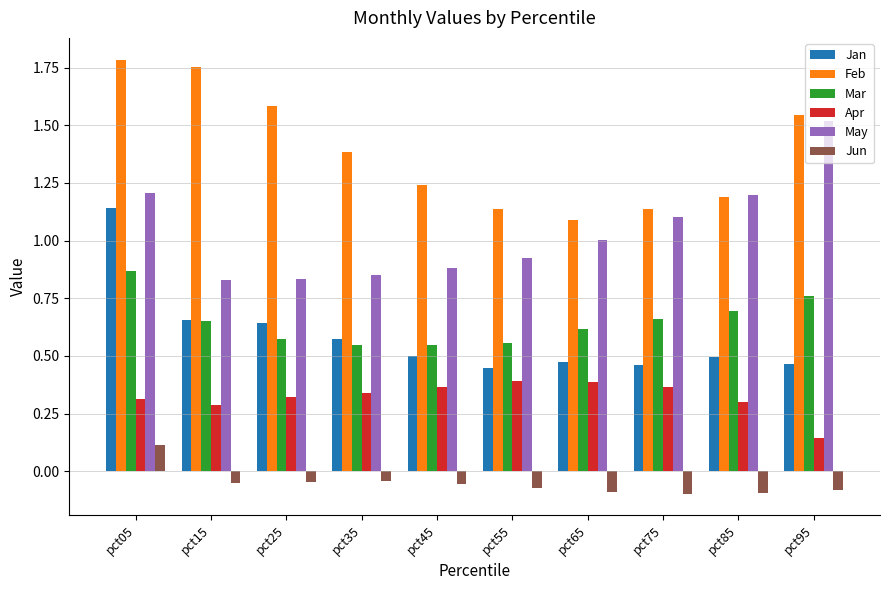

How many bars are there in total?

60